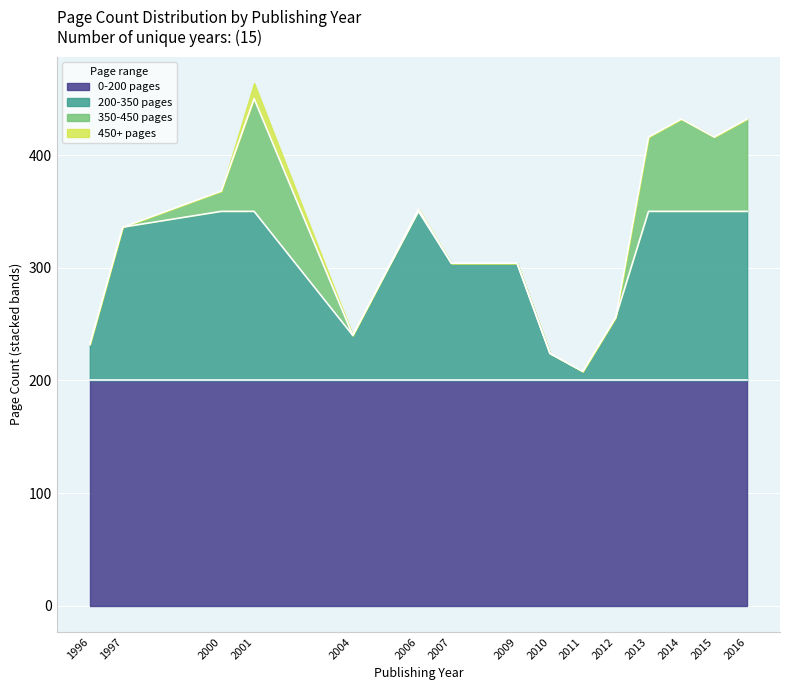

What is the label of the 1st point from the left?

1996